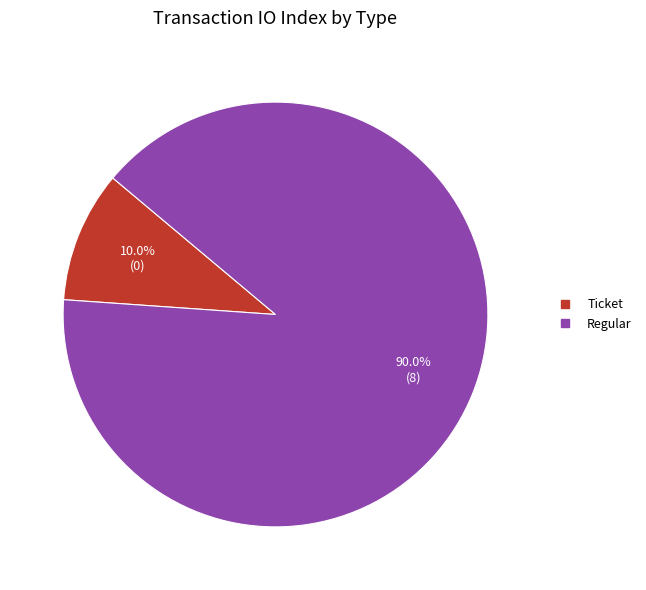

Count the number of slices in the pie.

2